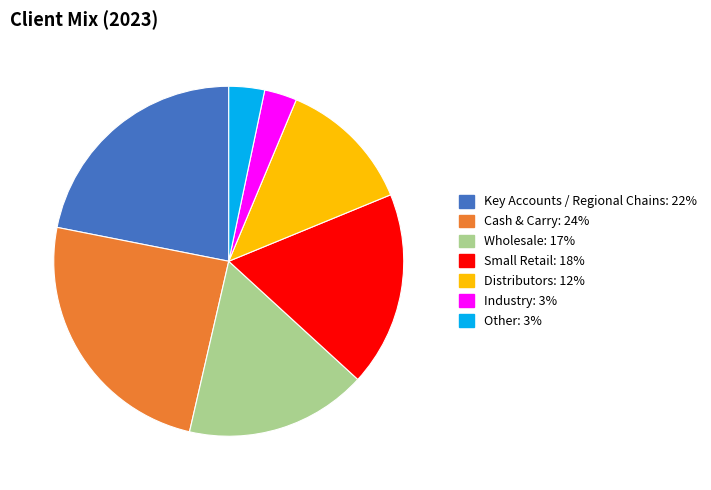

Is Wholesale the majority of the pie?

No